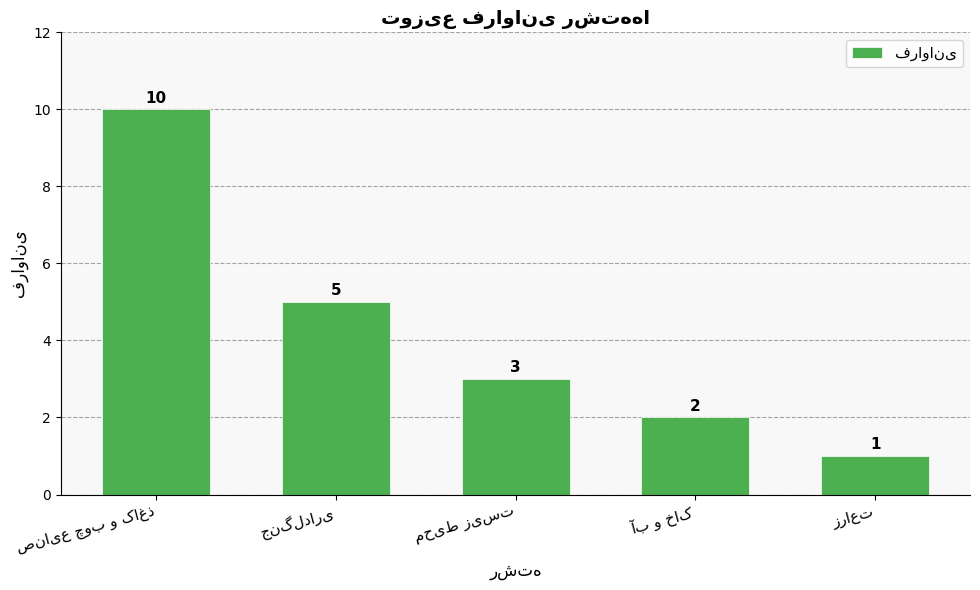

What is the value of the 4th bar from the left?

2